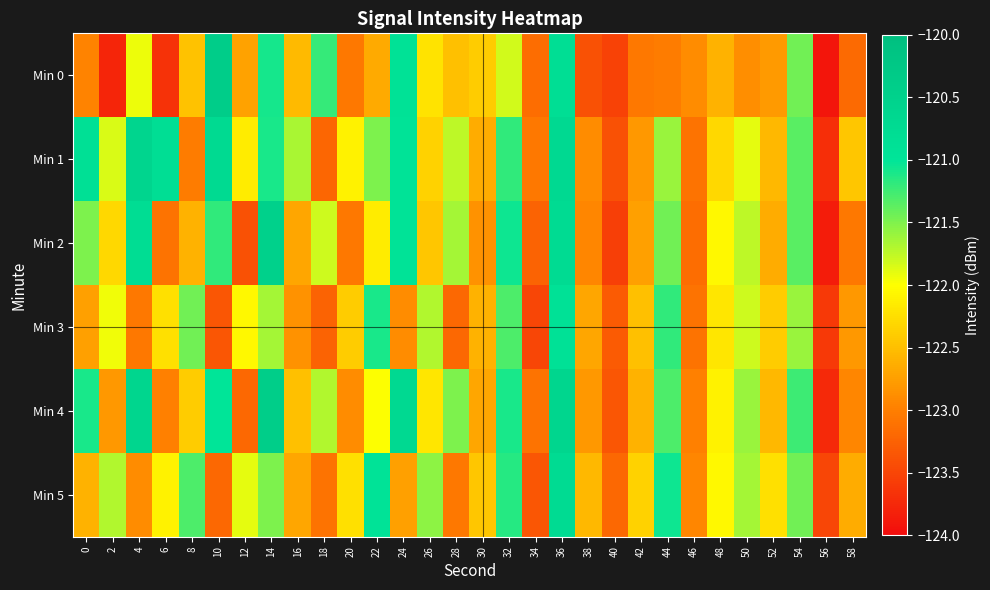

List the series in order of their peak value, highest first.

Min 0, Min 4, Min 2, Min 1, Min 5, Min 3